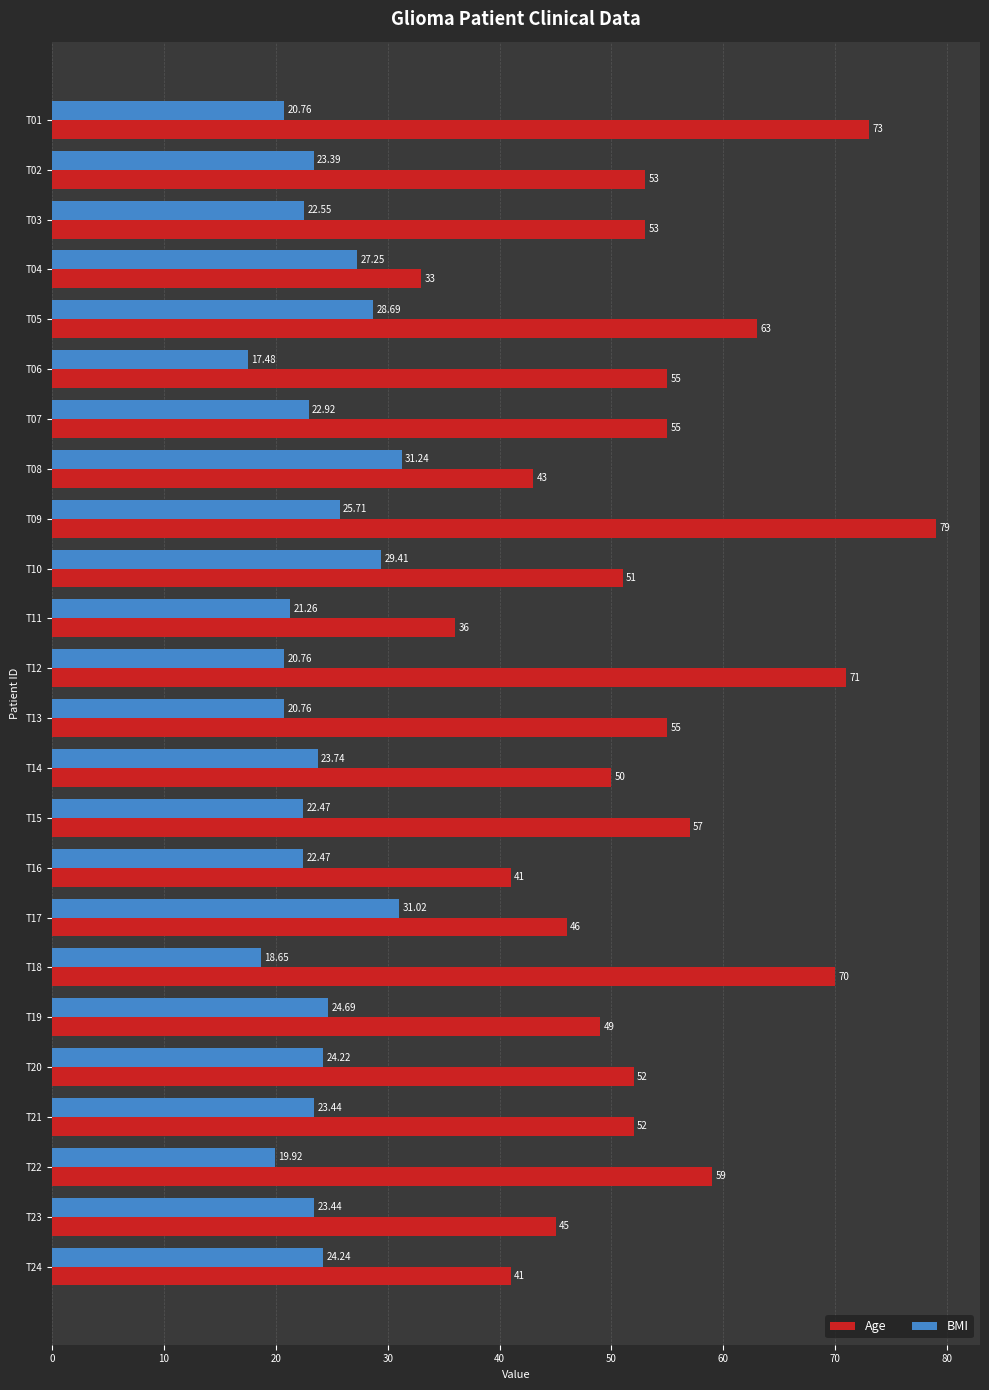

What are all the series names shown in the legend?

Age, BMI